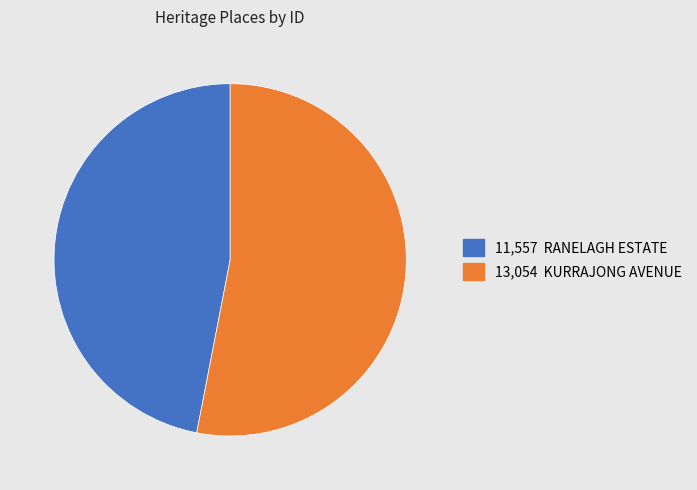

Is there any slice that represents more than half of the pie?

Yes